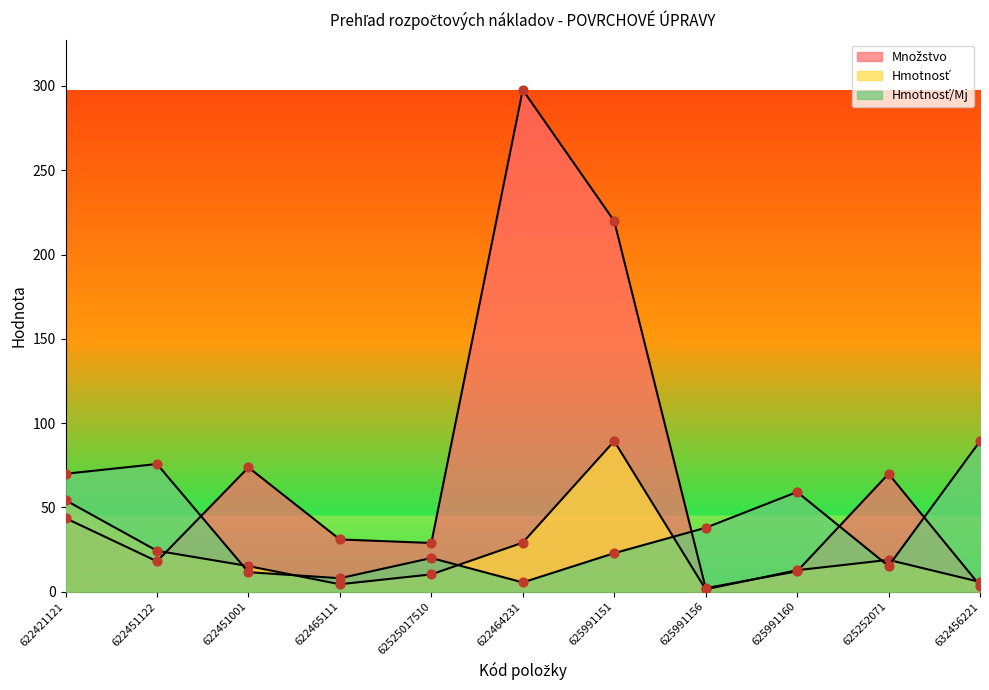

At which category is the sum across all series the highest?

622464231